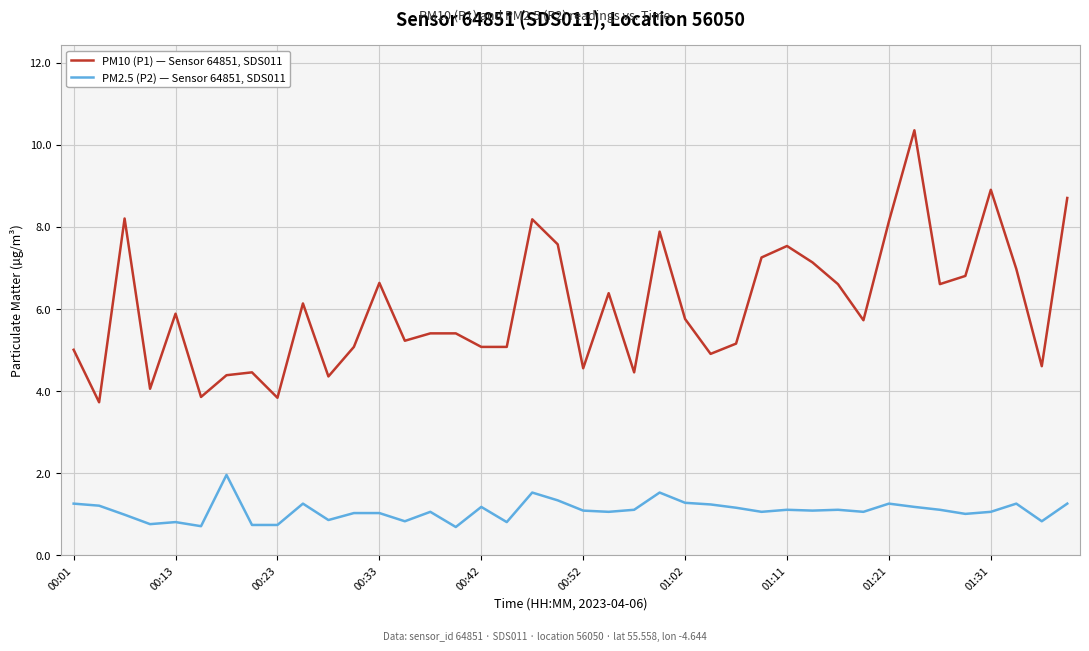

Rank the series by their maximum value, from lowest to highest.

PM2.5 (P2) — Sensor 64851, SDS011, PM10 (P1) — Sensor 64851, SDS011